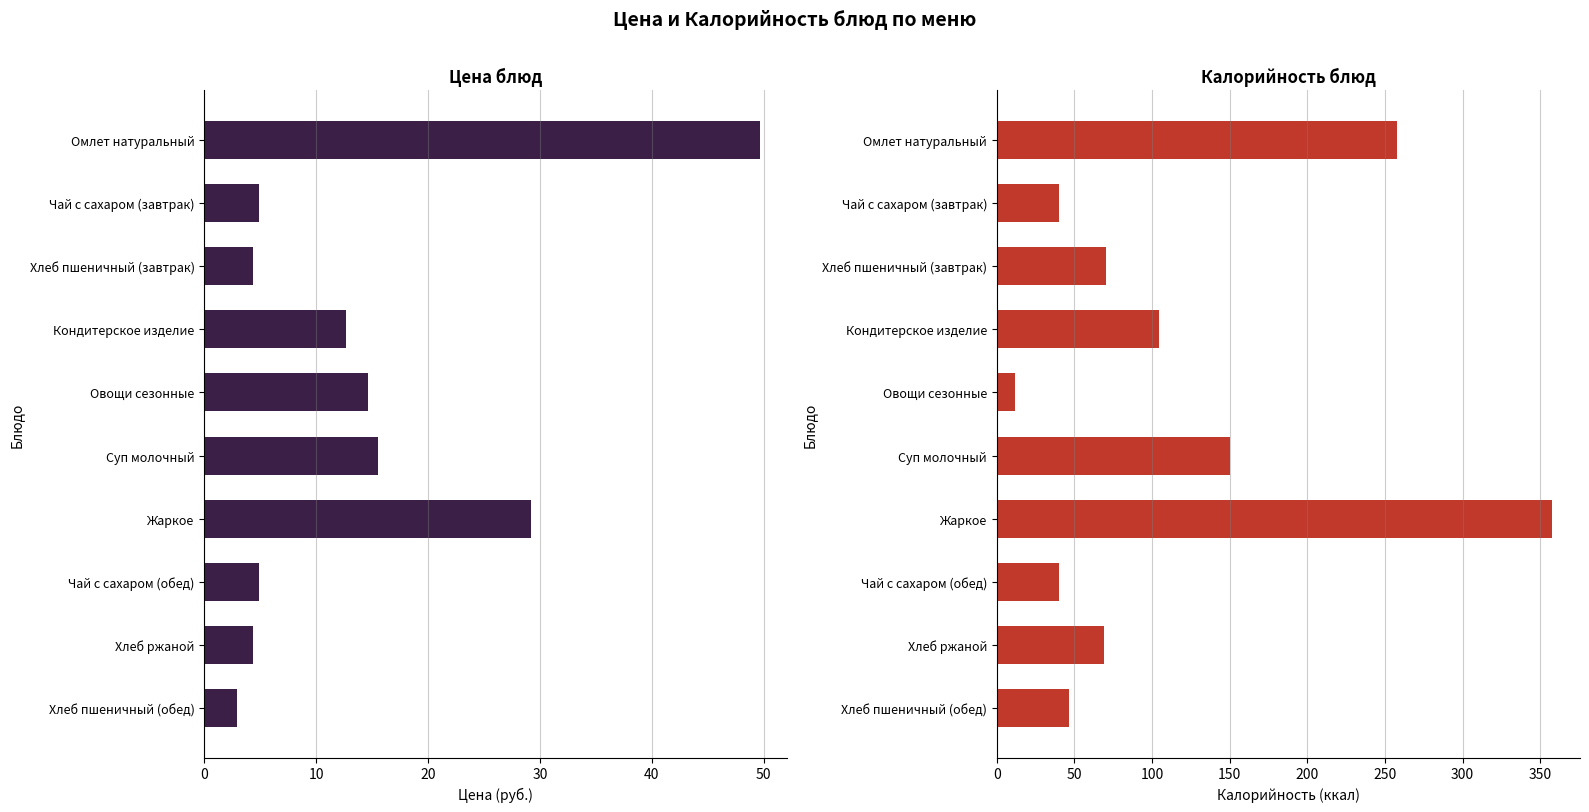

What is the minimum value shown in the chart?

2.9